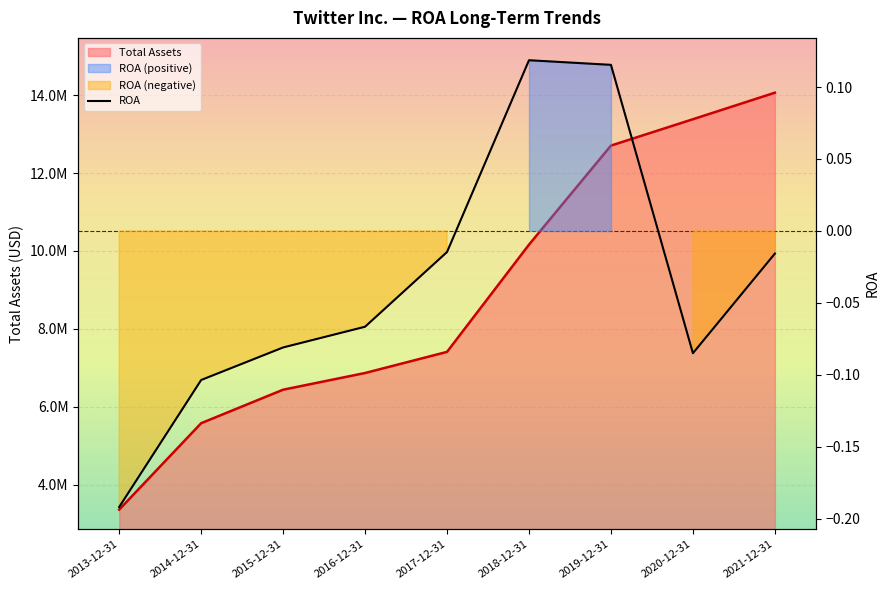

At which category does the chart reach its peak across all series?

2018-12-31